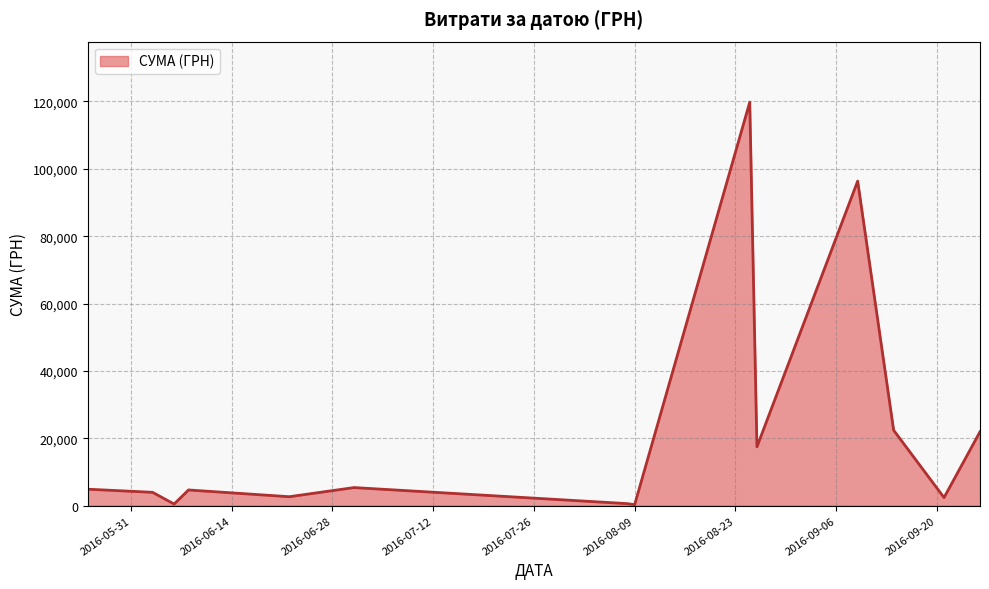

What is the difference between the maximum and minimum values?

119511.2